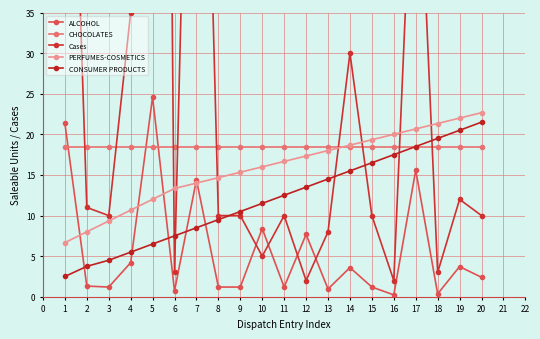

What is the value of the CONSUMER PRODUCTS point at the 19th from the left?

20.5